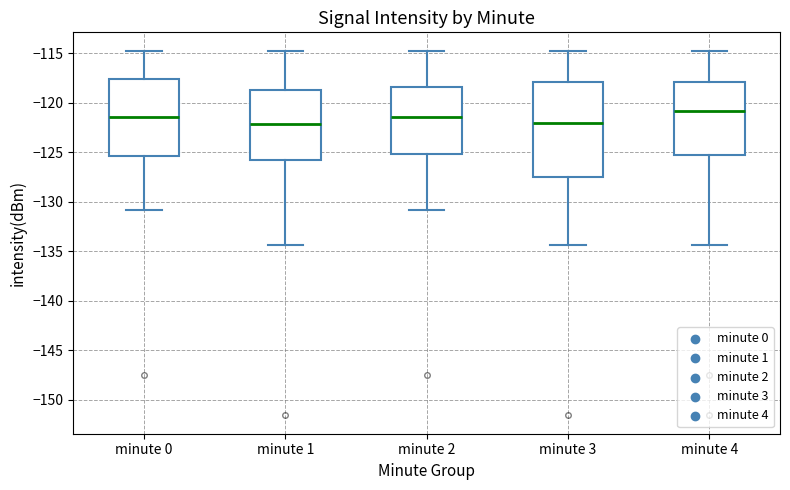

Reading left to right, read every box against the y-axis: the position of its median line, the range the box covers, and the ends of its whiskers. The values are not printed on the chart, so give them approximately, as read against the axis.

minute 0: median -121.5, box -125.5 to -117.5, whiskers -131.0 to -115.0
minute 1: median -122.0, box -126.0 to -118.5, whiskers -134.5 to -115.0
minute 2: median -121.5, box -125.0 to -118.5, whiskers -131.0 to -115.0
minute 3: median -122.0, box -127.5 to -118.0, whiskers -134.5 to -115.0
minute 4: median -121.0, box -125.5 to -118.0, whiskers -134.5 to -115.0